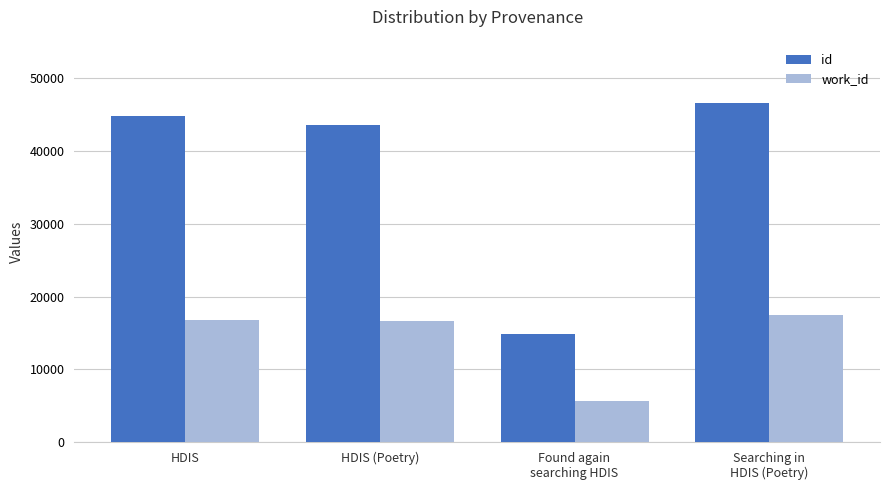

What is the difference between the highest and lowest values at HDIS (Poetry)?

26911